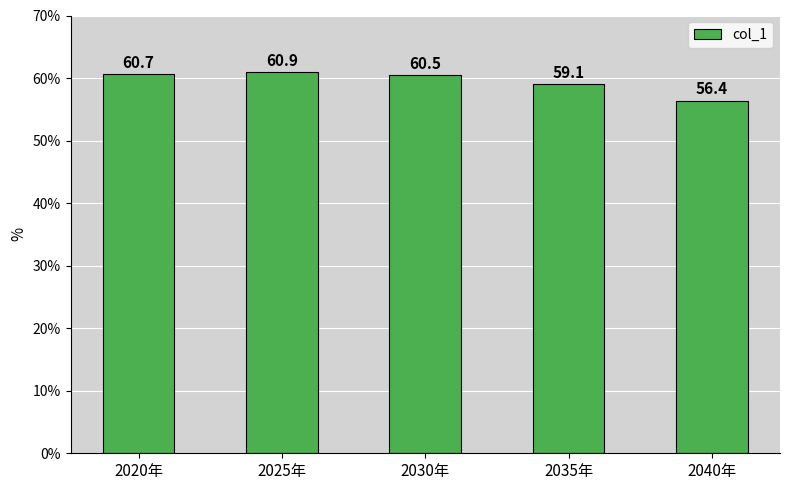

Does the chart contain stacked bars?

No